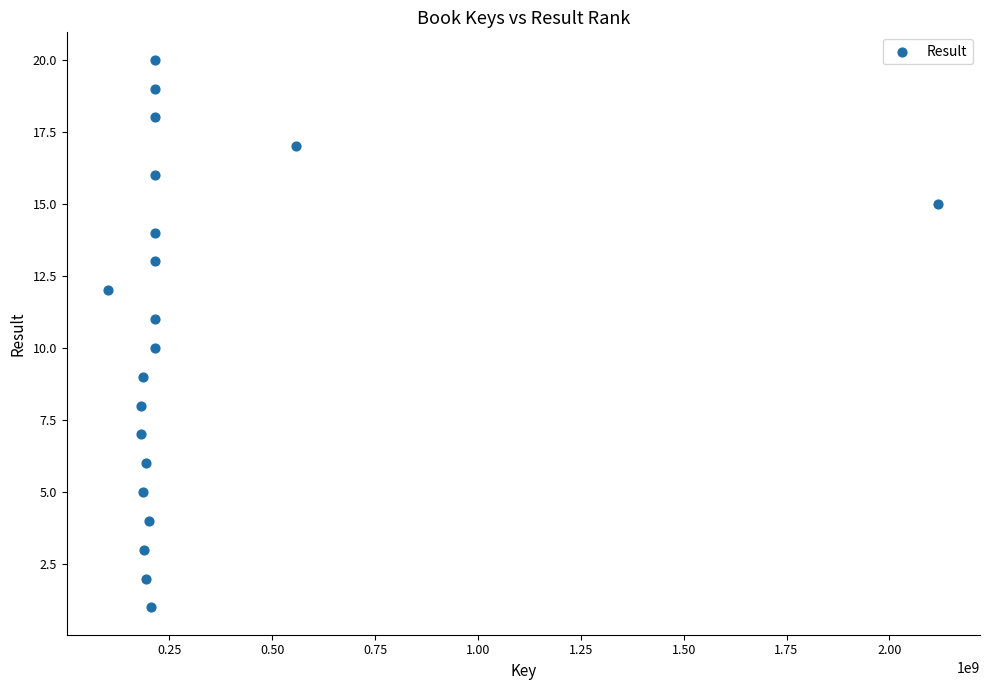

What is the range of X values (max minus min)?

2018285378